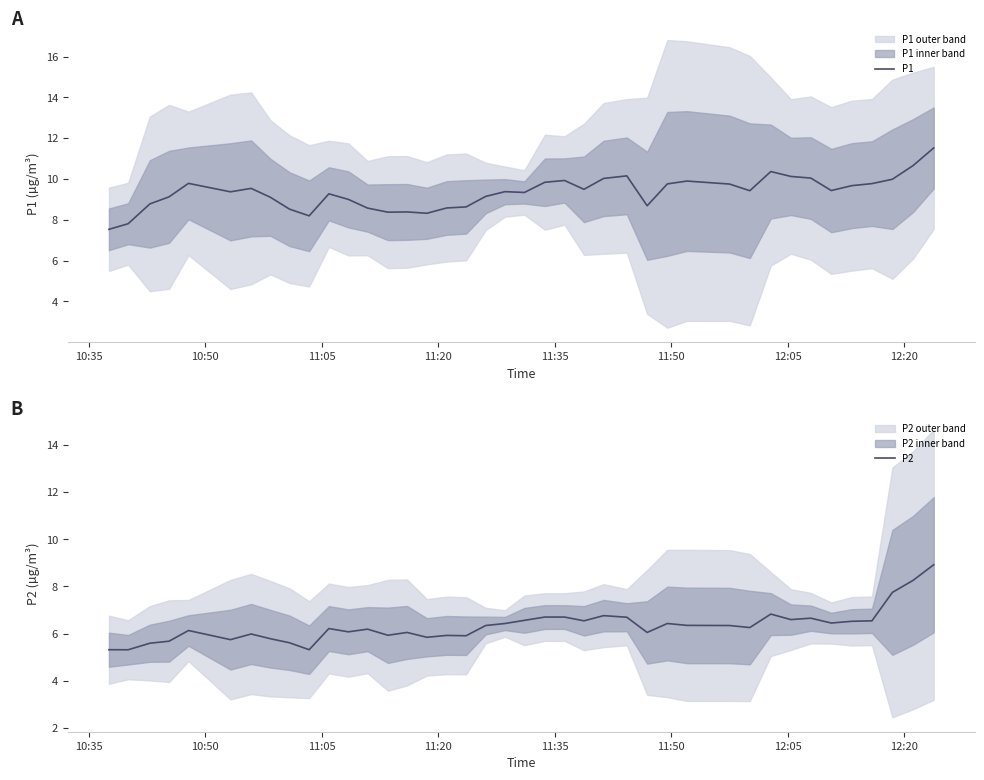

What is the maximum value for P1?

11.5